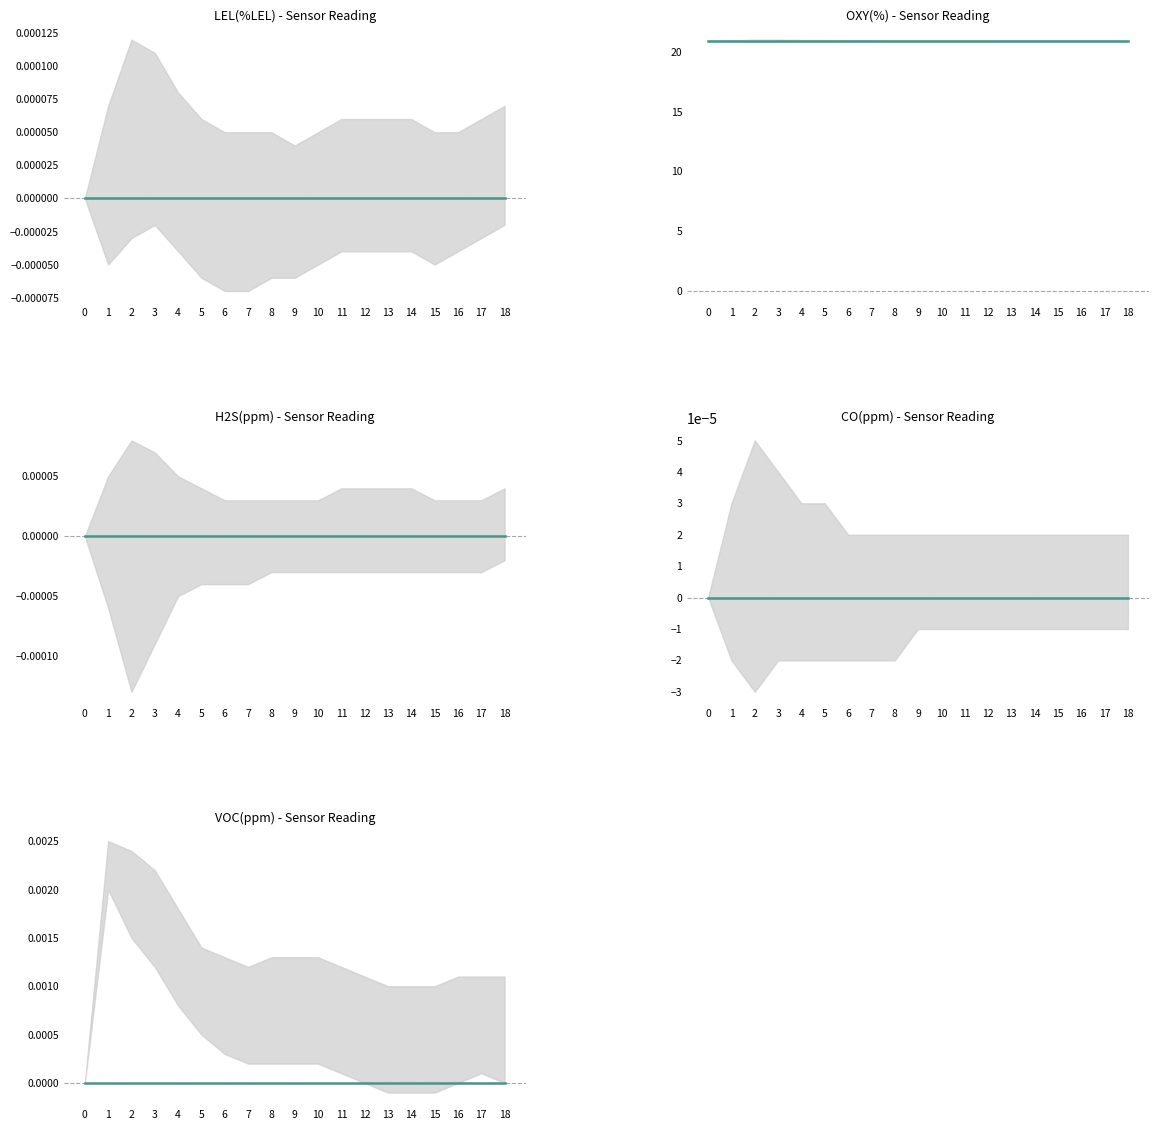

Is this an area chart (filled region under the line)?

No